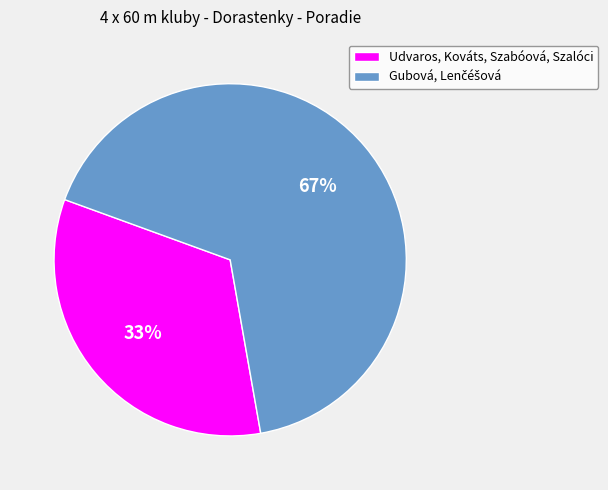

Which slice is the smallest?

Udvaros, Kováts, Szabóová, Szalóci